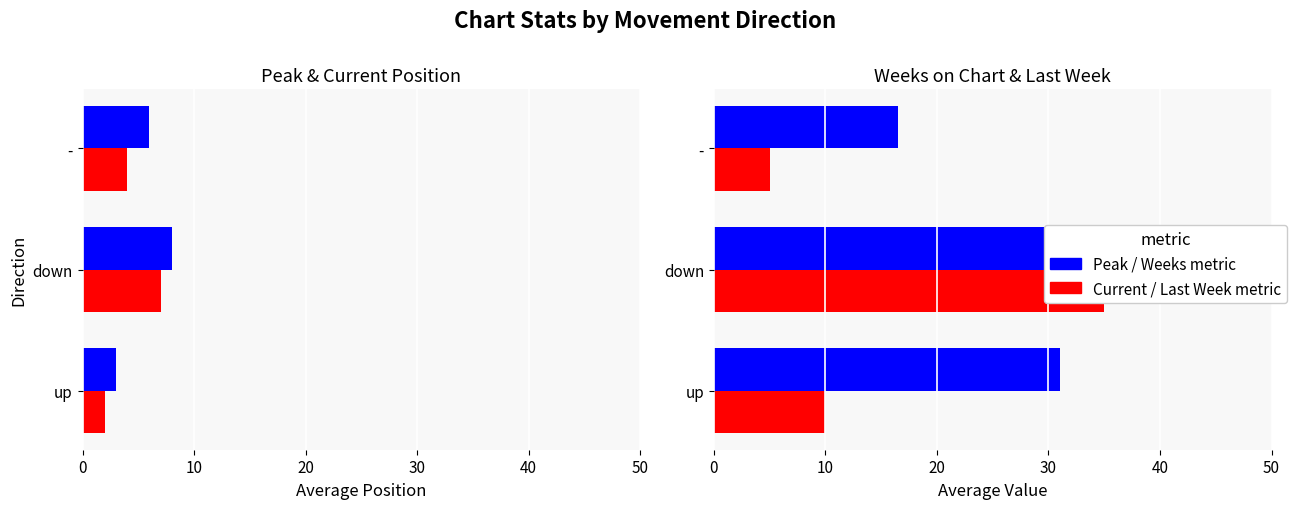

The value of Avg Weeks on Chart (/4) at up is 31.0. True or false?

True